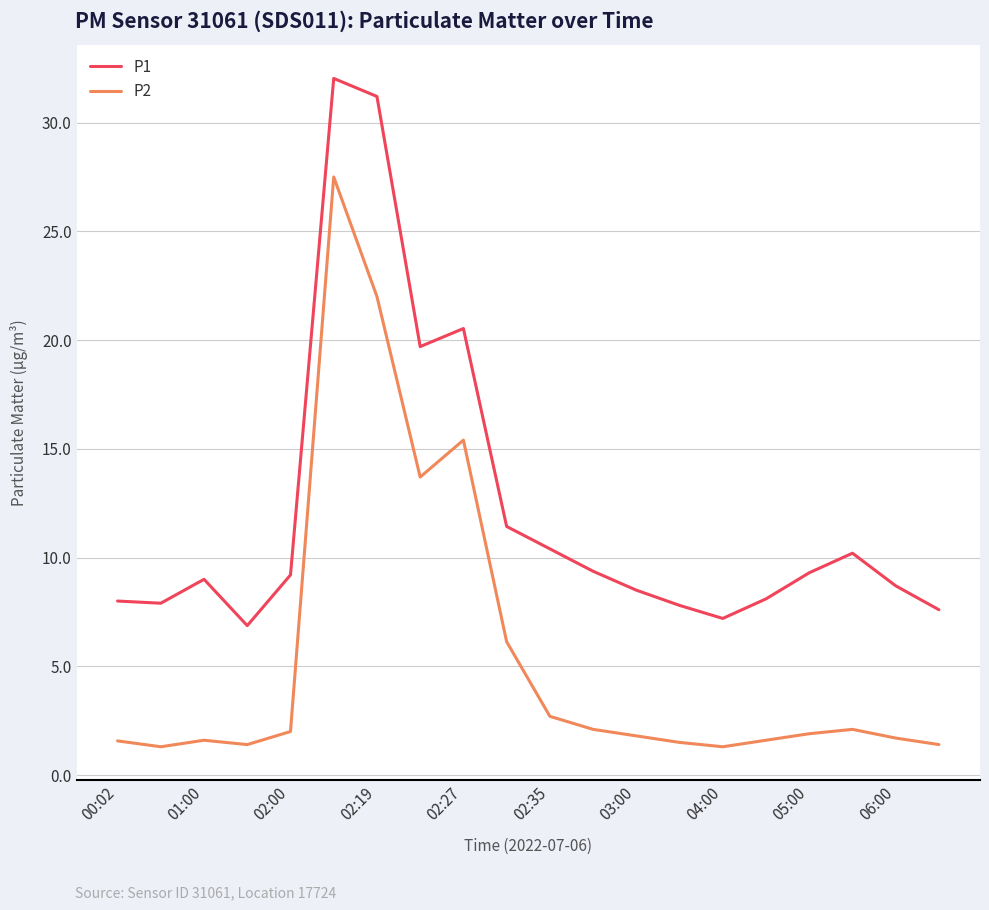

True or false: P1 and P2 intersect in this chart.

False